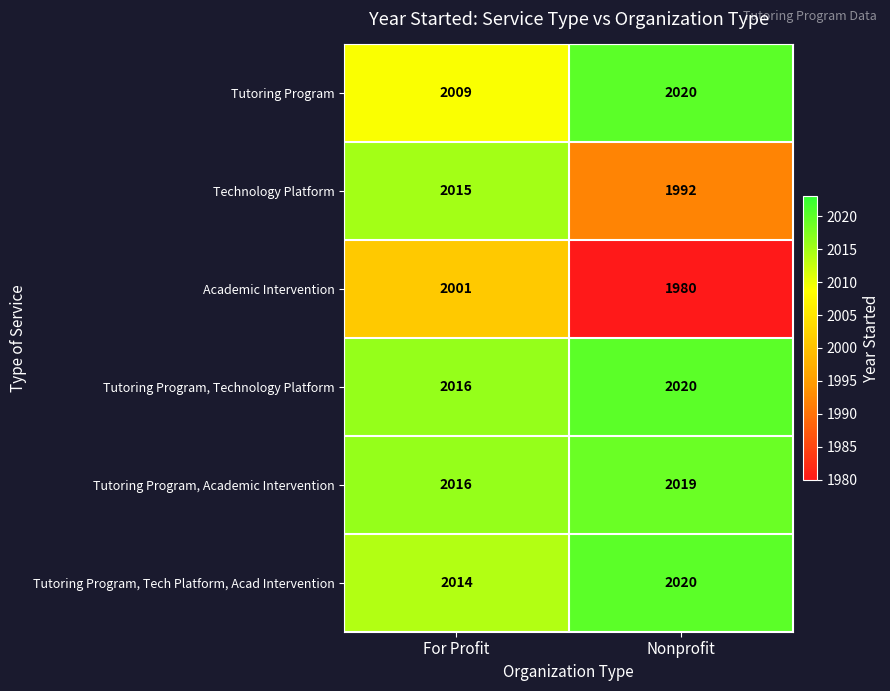

Reading right to left, transcribe all the data shown in this chart.

Tutoring Program: Nonprofit=2020	For Profit=2009
Technology Platform: Nonprofit=1992	For Profit=2015
Academic Intervention: Nonprofit=1980	For Profit=2001
Tutoring Program, Technology Platform: Nonprofit=2020	For Profit=2016
Tutoring Program, Academic Intervention: Nonprofit=2019	For Profit=2016
Tutoring Program, Tech Platform, Acad Intervention: Nonprofit=2020	For Profit=2014